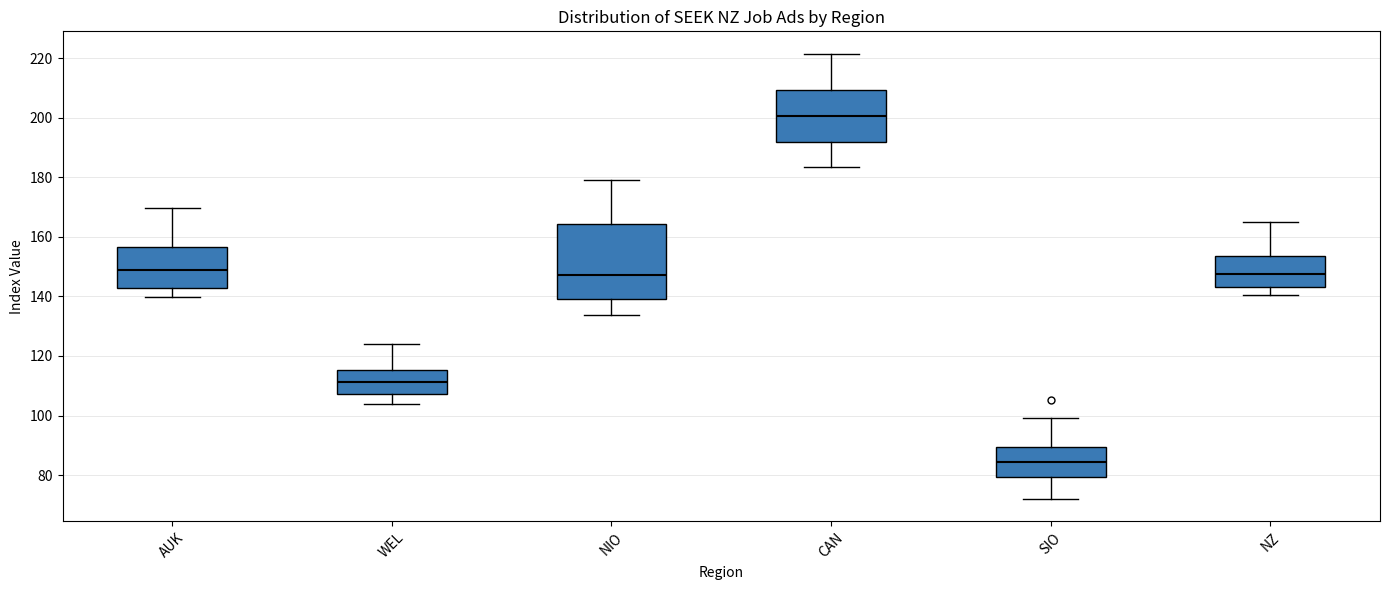

Where does the upper whisker of the box for SIO end on the y-axis? The values are not printed on the chart, so give them approximately, as read against the axis.

100